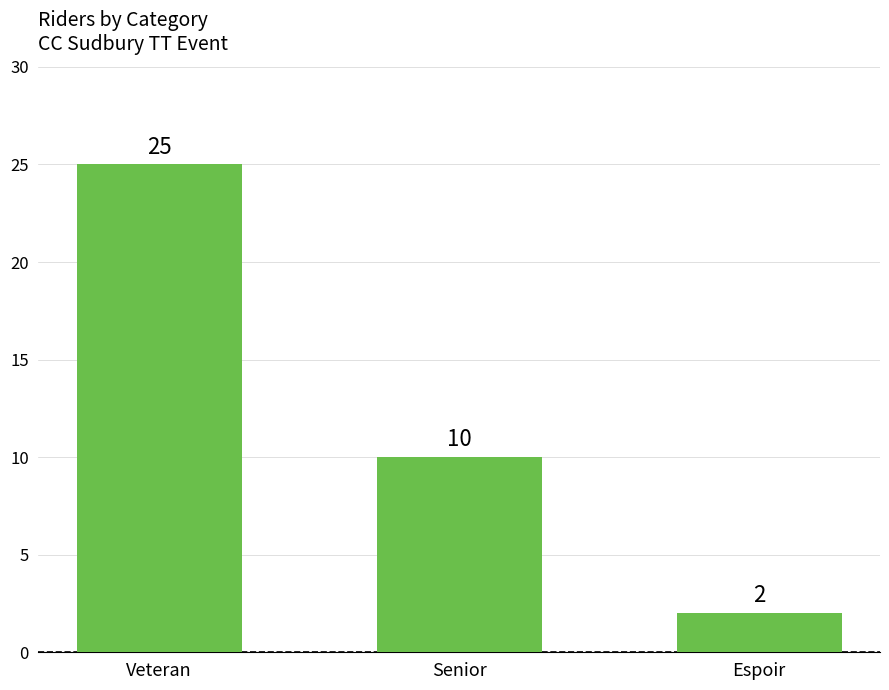

Reading left to right, extract all data points from this chart.

Veteran=25	Senior=10	Espoir=2